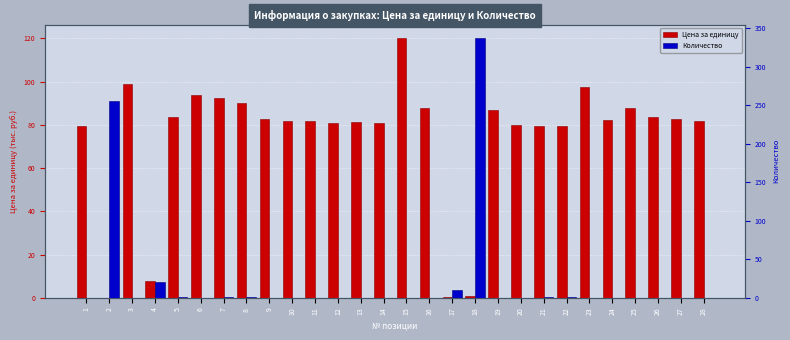

At how many categories does at least one series exceed 205?

2